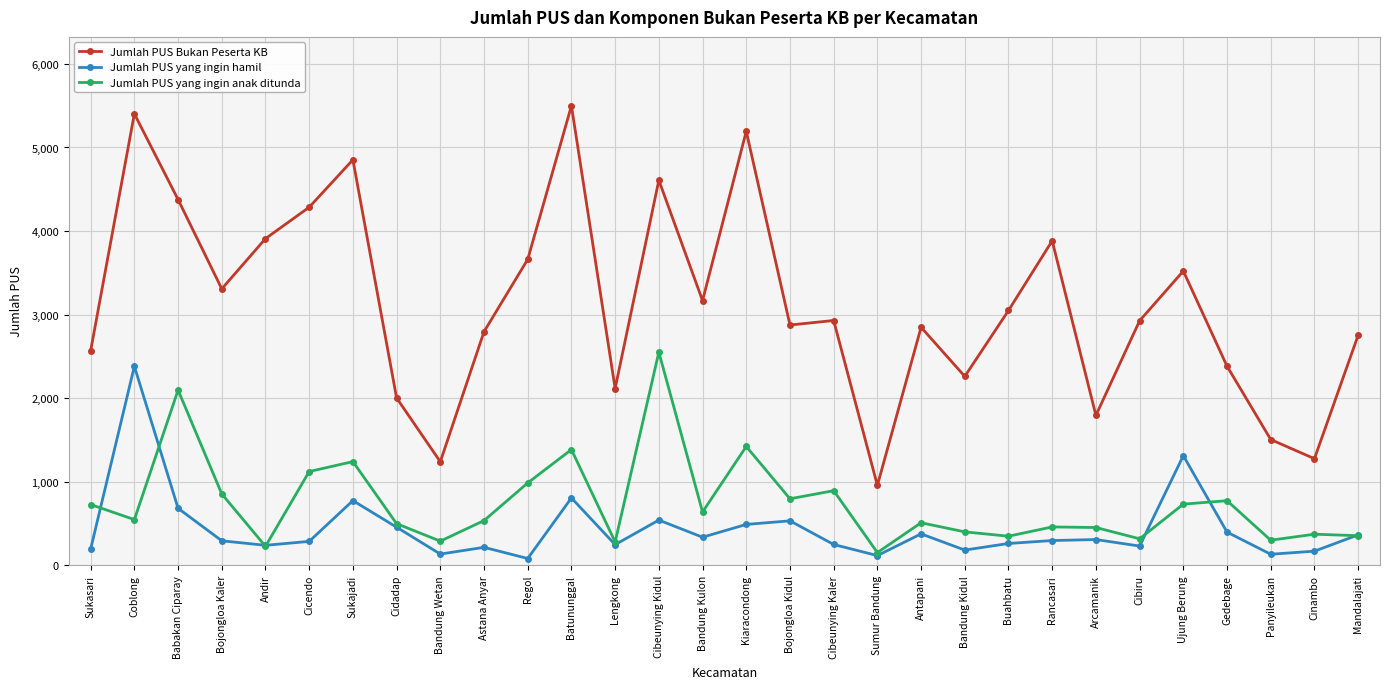

Which series has the largest range (max minus min)?

Jumlah PUS Bukan Peserta KB